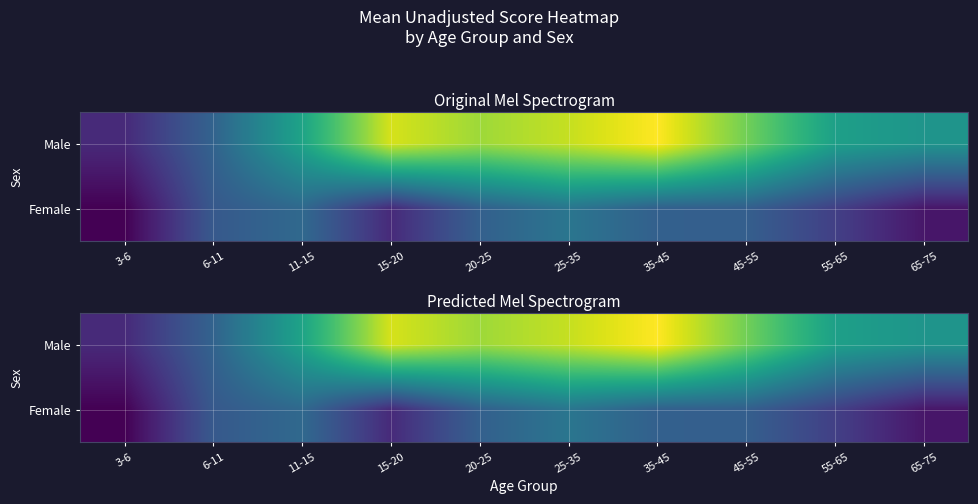

The value of Male at 15-20 is 44.3. True or false?

True